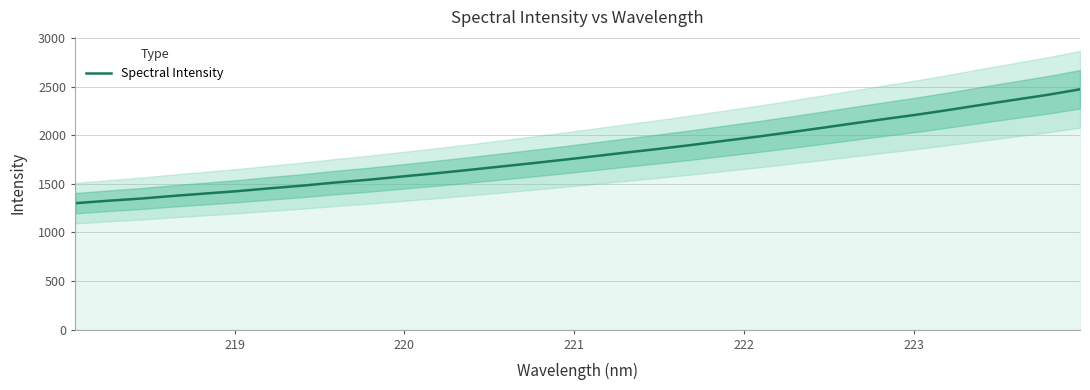

What is the highest value of the Spectral Intensity series?

2472.9